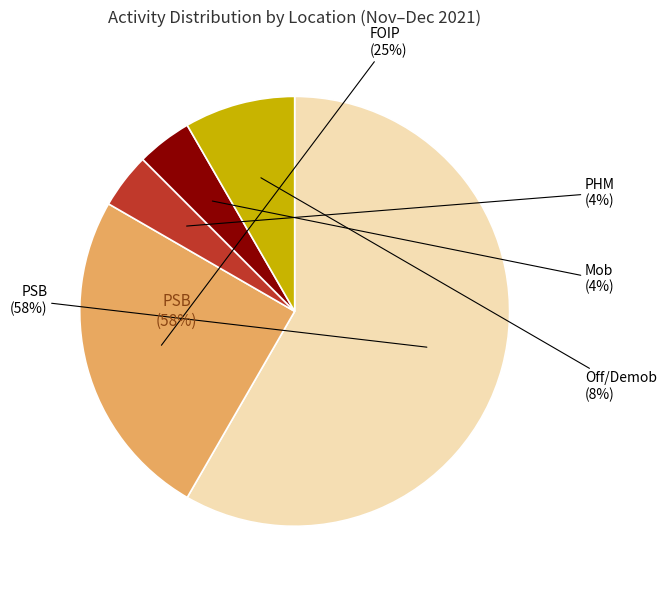

To the nearest percent, what percentage of the pie is PHM?

4%